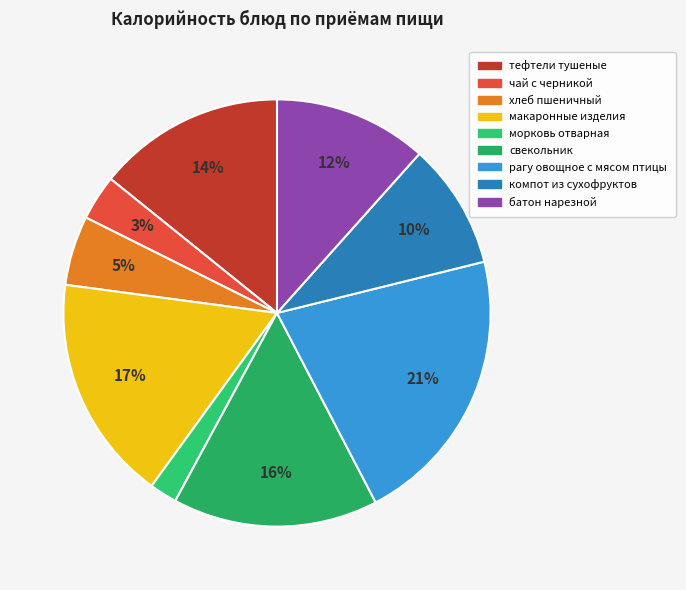

Do макаронные изделия and компот из сухофруктов together represent more than half of the pie?

No